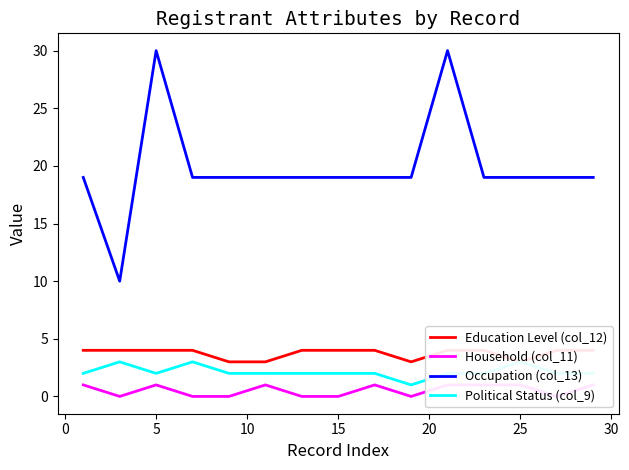

What is the highest value of the Education Level (col_12) series?

4